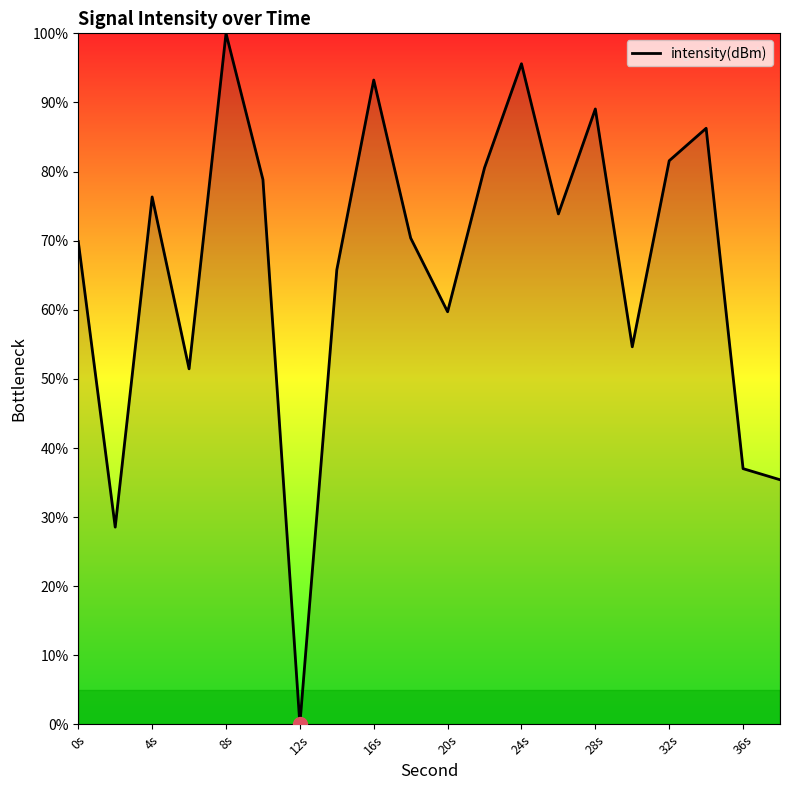

What is the maximum value shown in the chart?

100.0